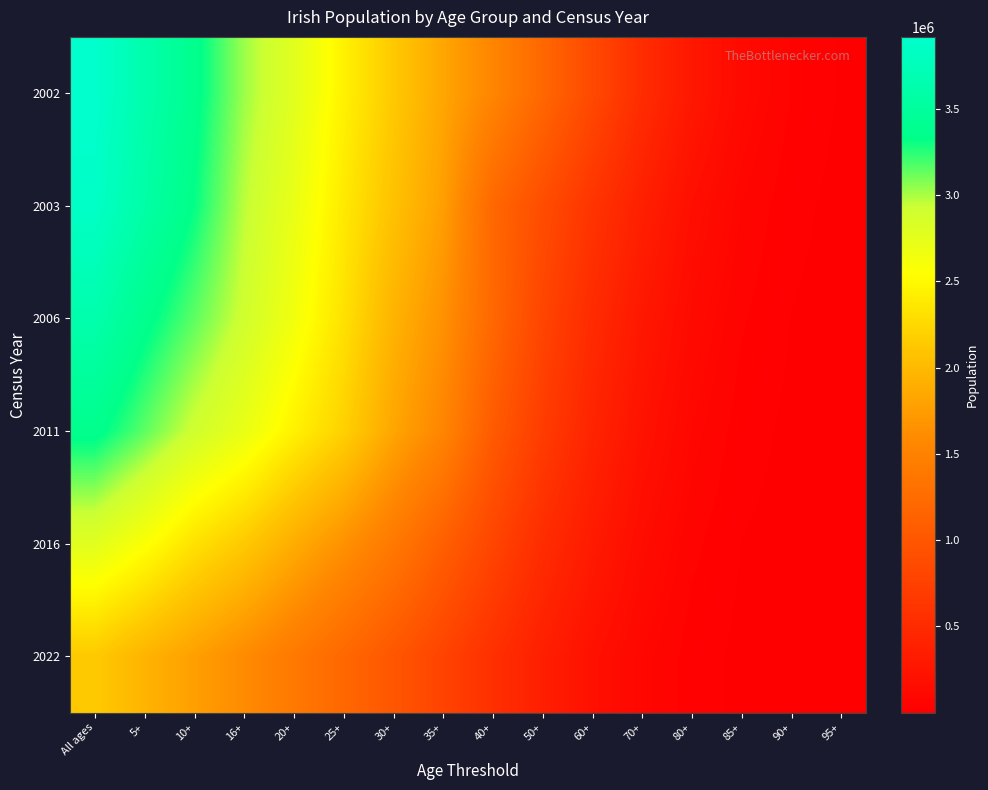

List the series in order of their peak value, highest first.

2002, 2003, 2006, 2011, 2016, 2022